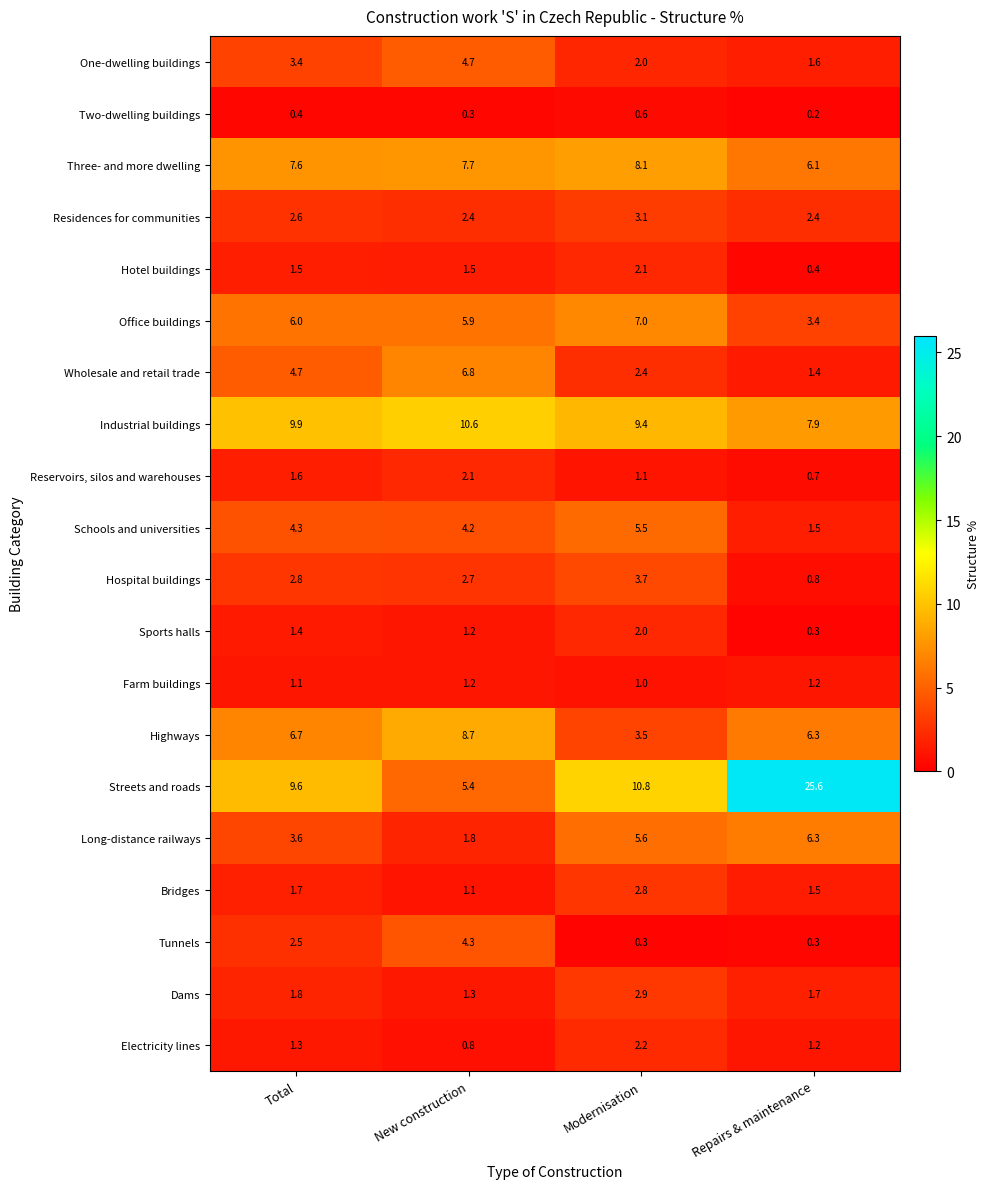

At which label does Wholesale and retail trade first exceed 4?

Total